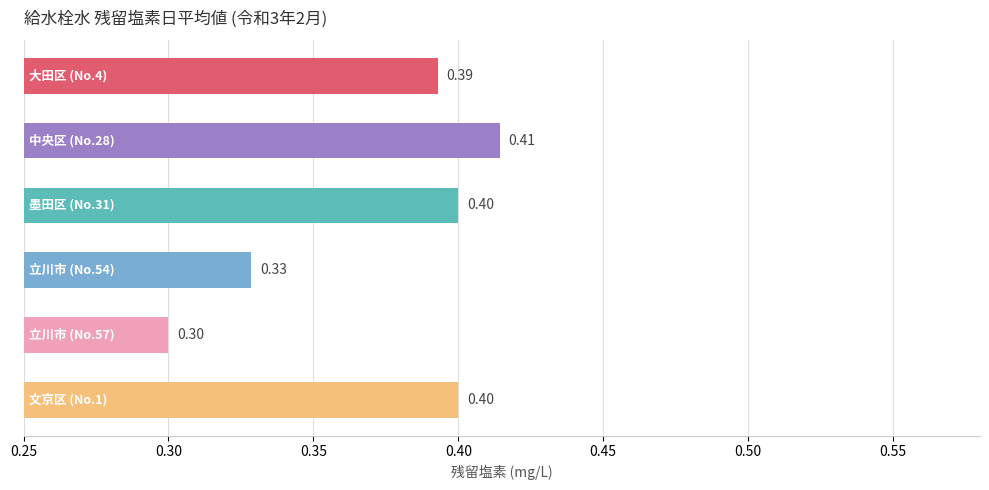

What is the average value?

0.4